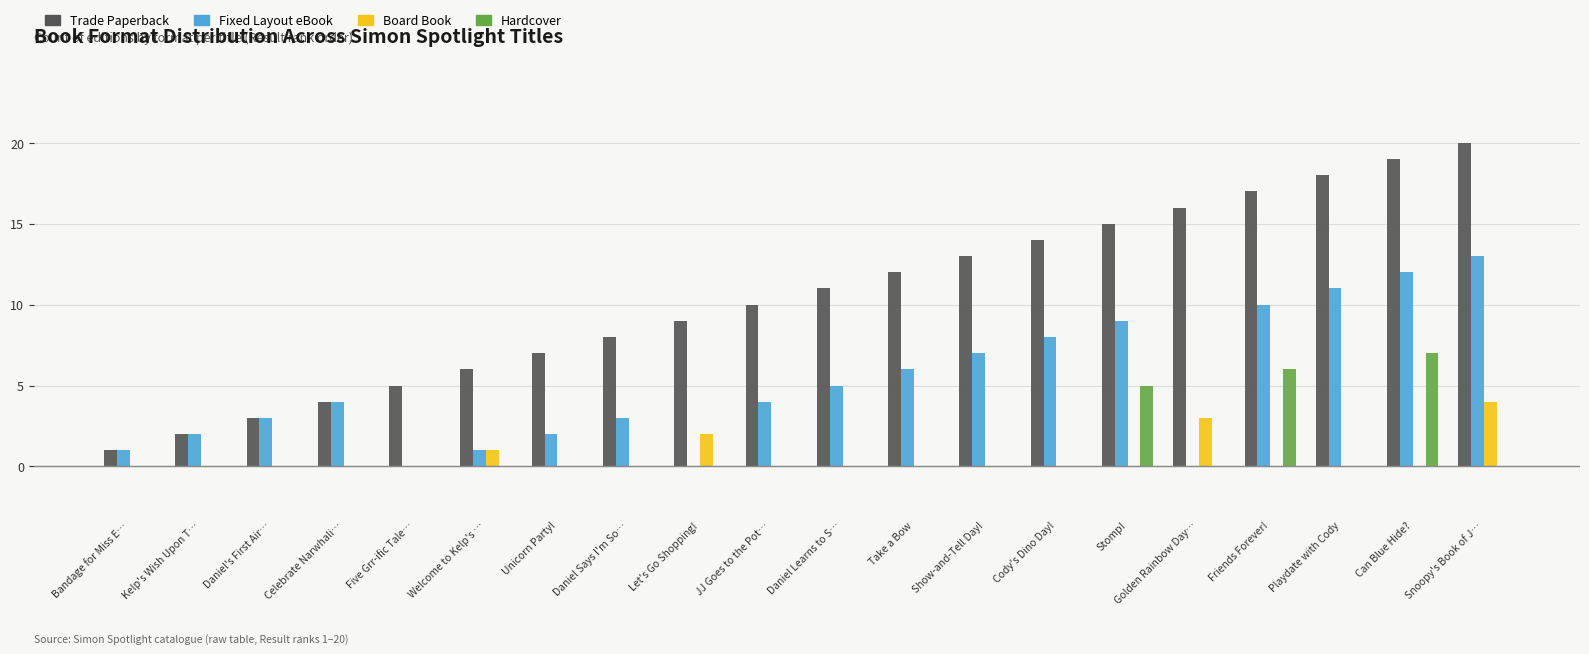

Which category has the highest value in the Trade Paperback series?

Snoopy's Book of J…